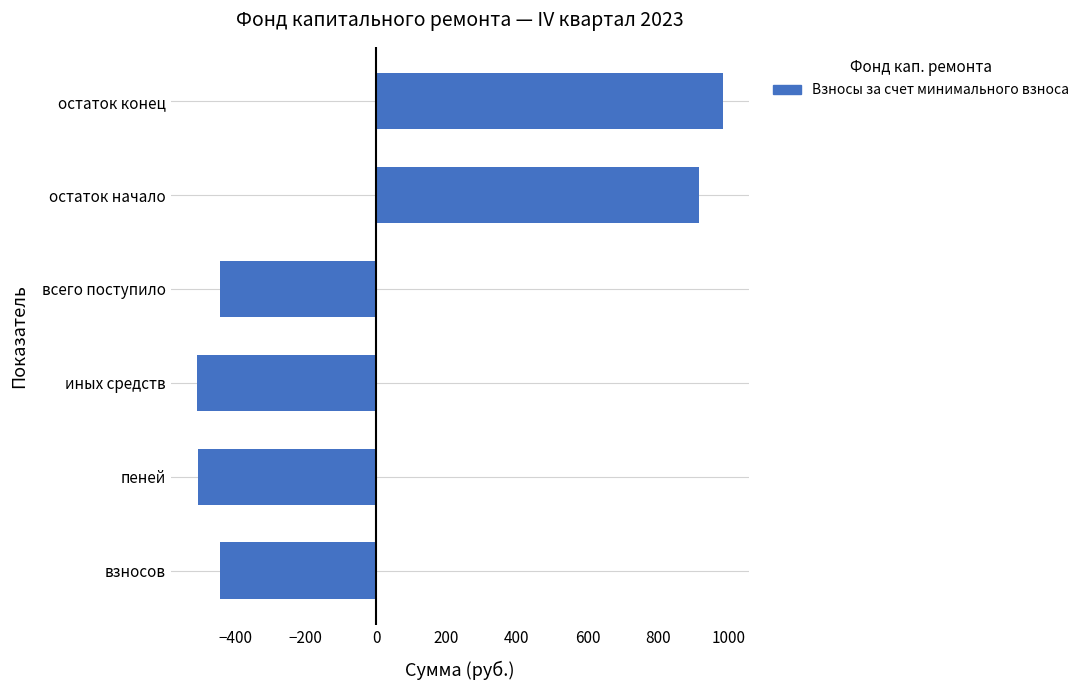

How many negative values are there?

4